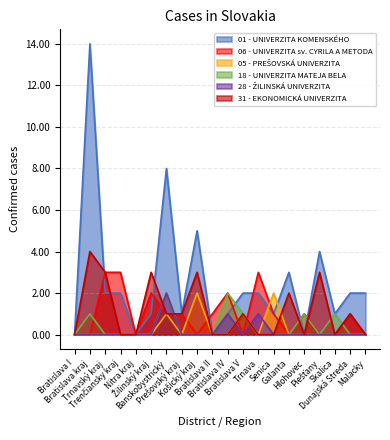

How many times do 05 - PREŠOVSKÁ UNIVERZITA and 31 - EKONOMICKÁ UNIVERZITA cross each other?

1